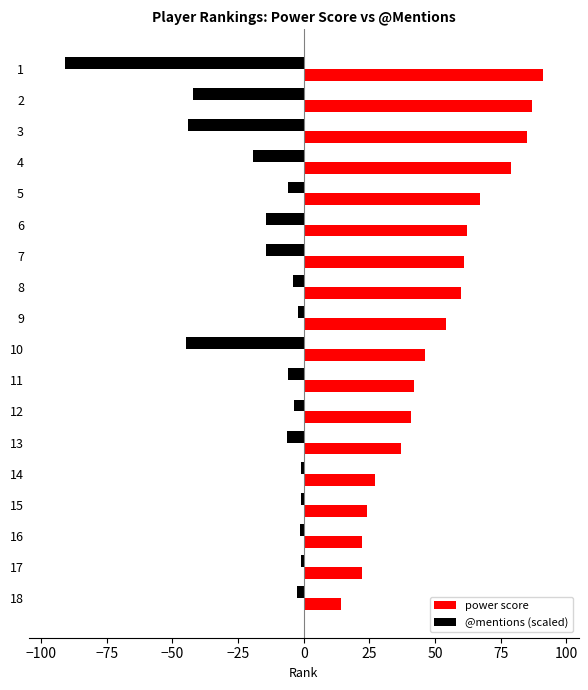

Which series has the largest total across all categories?

power score